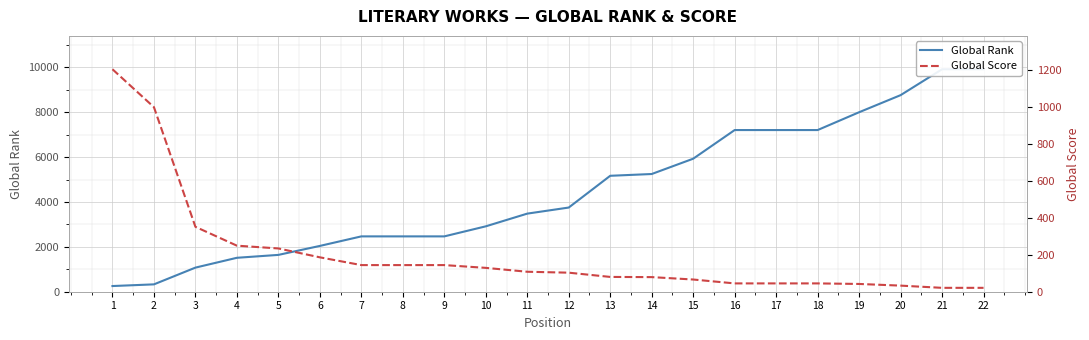

Which series ends up on top after the final intersection of Global Rank and Global Score?

Global Rank